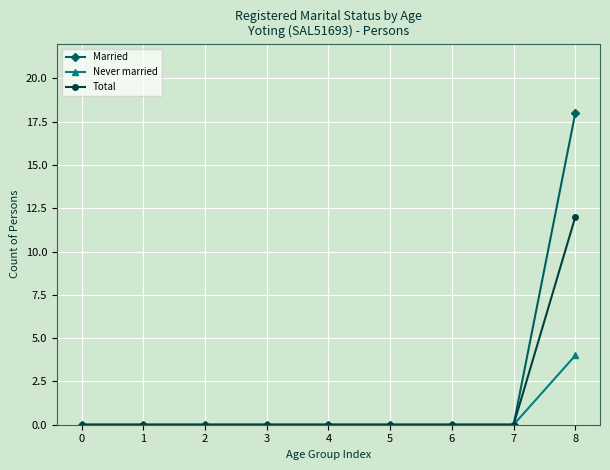

Is it true that Total equals 12 at 8?

True